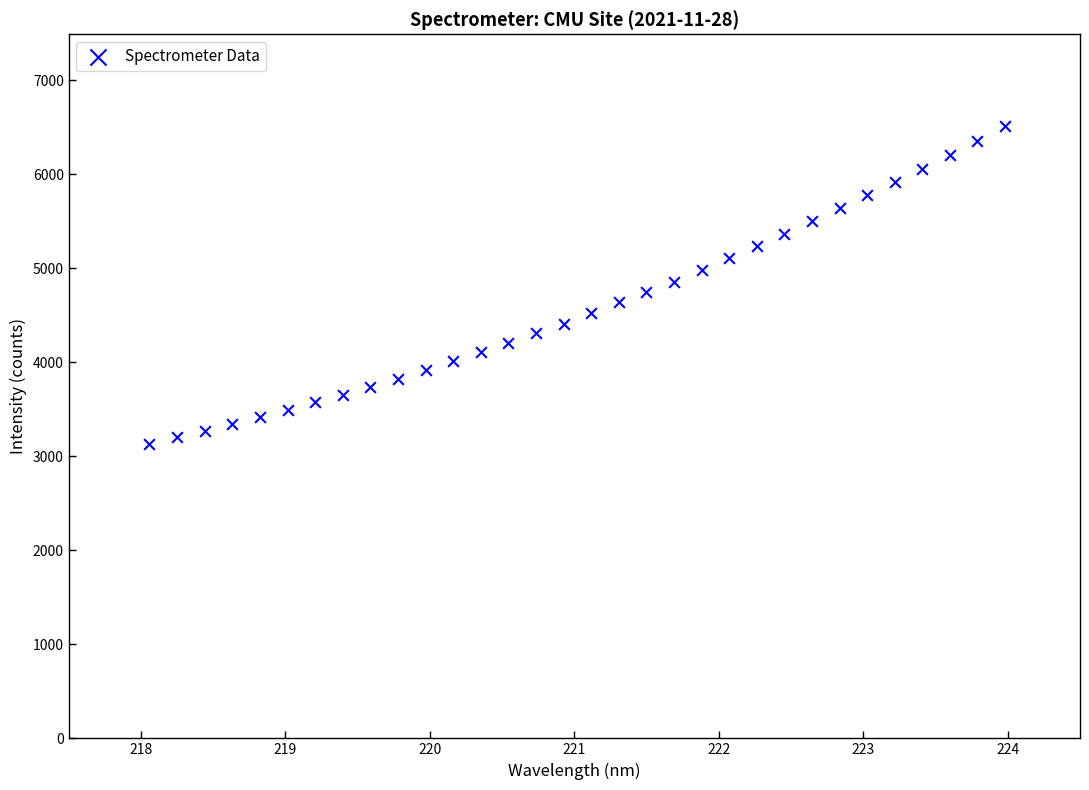

What is the range of Y values (max minus min)?

3378.0